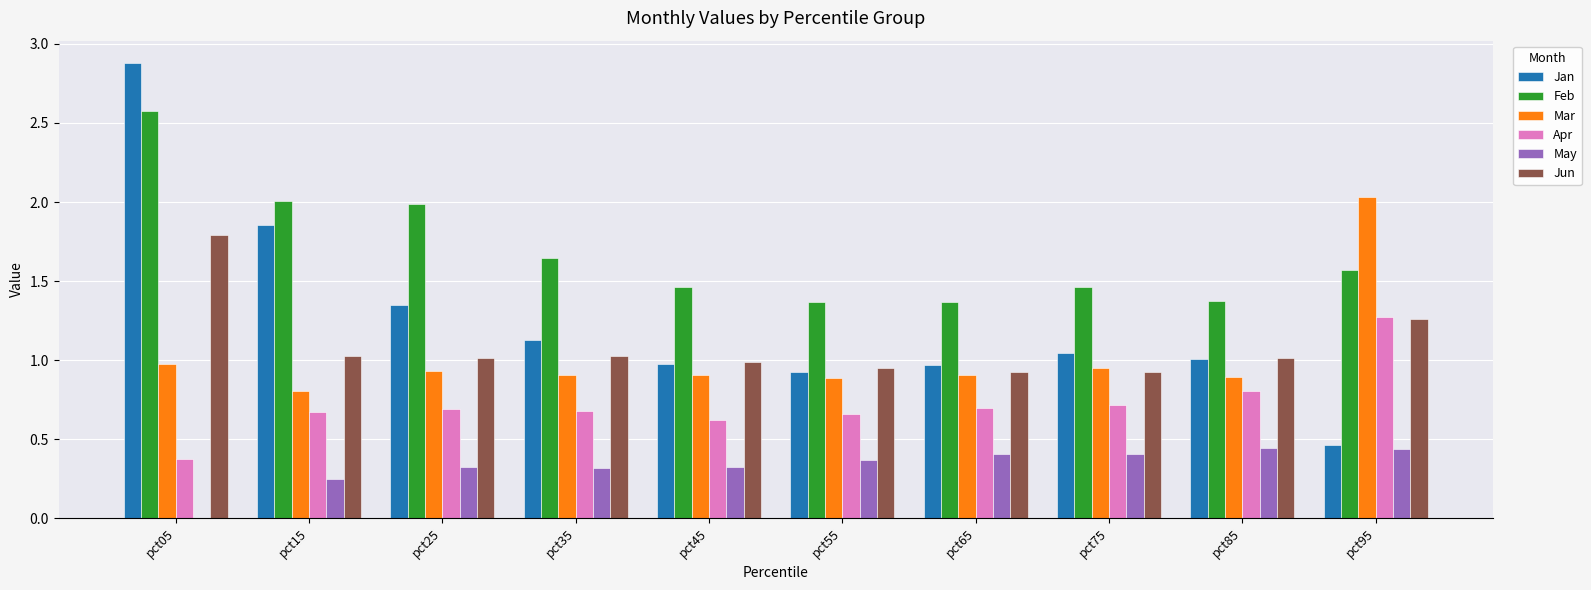

What are all the series names shown in the legend?

Jan, Feb, Mar, Apr, May, Jun